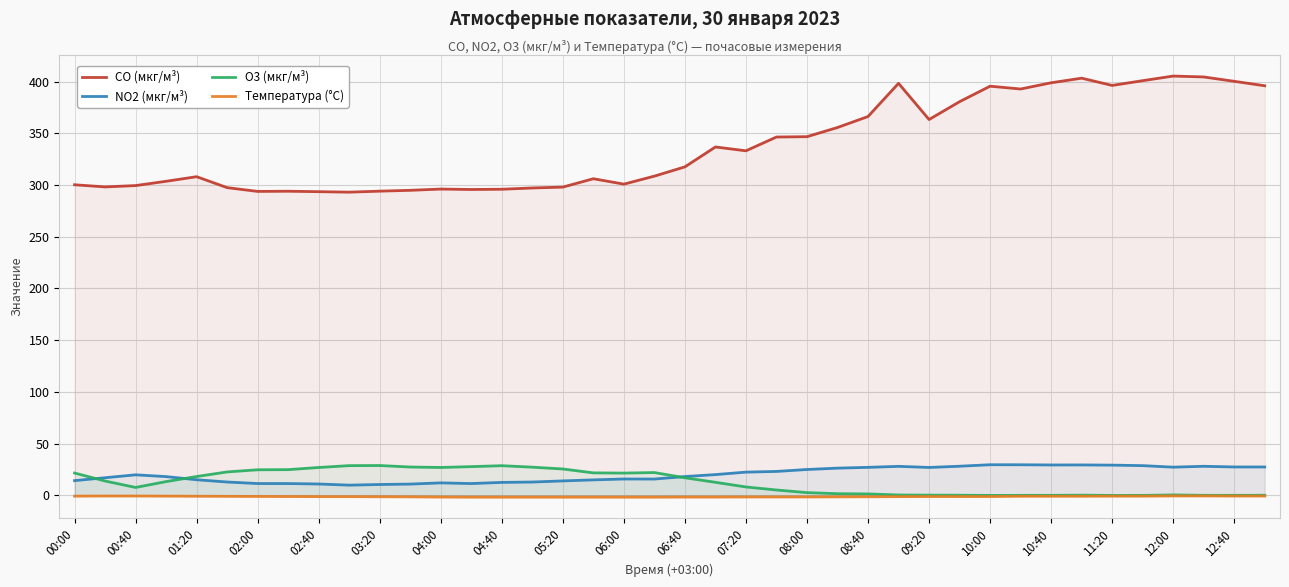

Does the chart display data point markers on the line(s)?

No